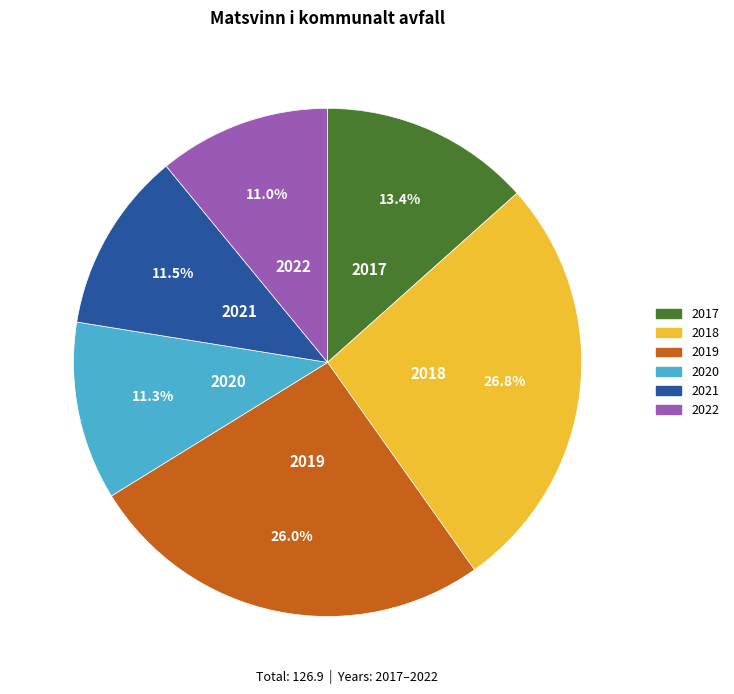

To the nearest percent, what percentage of the pie is 2017?

13%